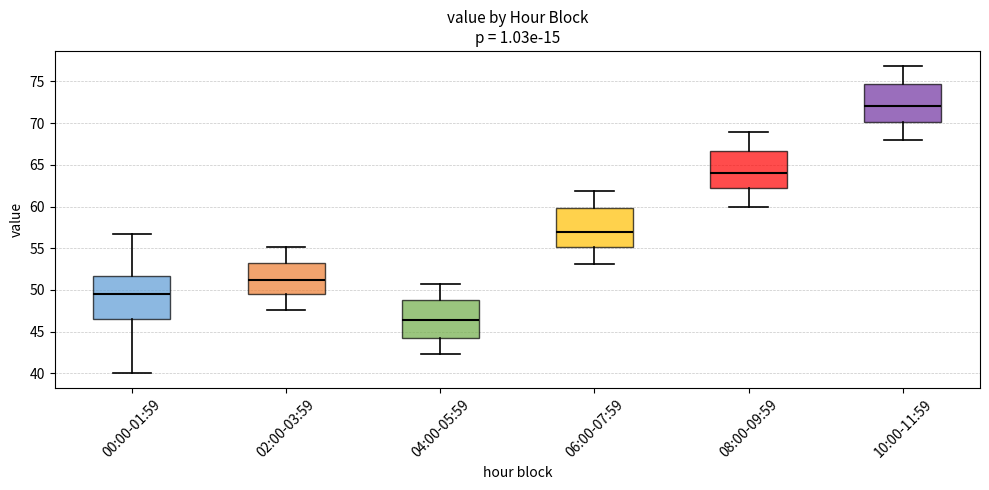

Reading left to right, transcribe this box plot: for each box, give where its median line is, the range the box spans, and where its two whiskers end, as read against the y-axis. The values are not printed on the chart, so give them approximately, as read against the axis.

00:00-01:59: median 49.5, box 46.5 to 51.5, whiskers 40.0 to 57.0
02:00-03:59: median 51.0, box 49.5 to 53.0, whiskers 47.5 to 55.0
04:00-05:59: median 46.5, box 44.5 to 49.0, whiskers 42.5 to 50.5
06:00-07:59: median 57.0, box 55.0 to 60.0, whiskers 53.0 to 62.0
08:00-09:59: median 64.0, box 62.0 to 66.5, whiskers 60.0 to 69.0
10:00-11:59: median 72.0, box 70.0 to 74.5, whiskers 68.0 to 77.0